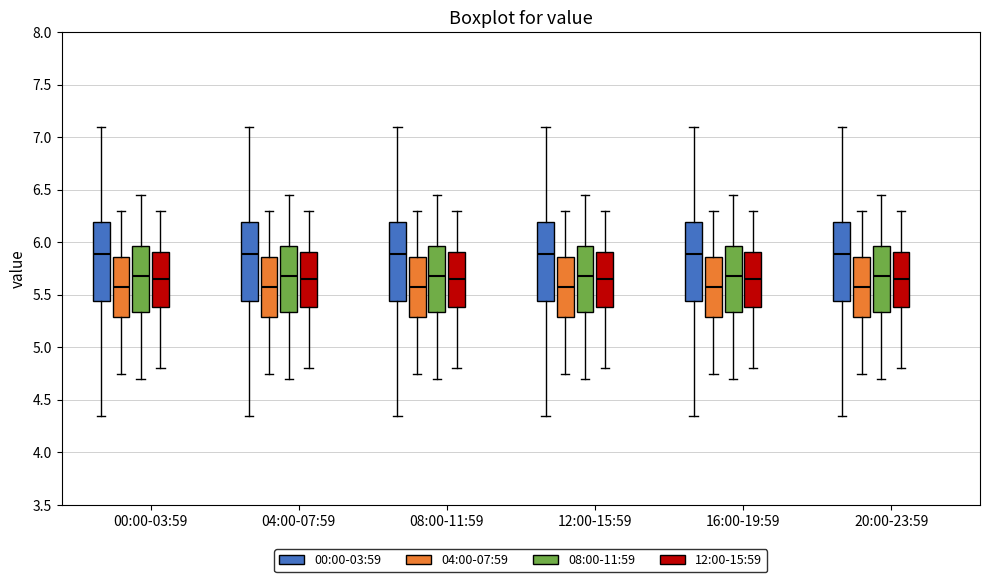

Reading left to right, read every box against the y-axis: the position of its median line, the range the box covers, and the ends of its whiskers. The values are not printed on the chart, so give them approximately, as read against the axis.

00:00-03:59 (00:00-03:59): median 5.90, box 5.45 to 6.20, whiskers 4.35 to 7.10
00:00-03:59 (04:00-07:59): median 5.60, box 5.30 to 5.85, whiskers 4.75 to 6.30
00:00-03:59 (08:00-11:59): median 5.70, box 5.35 to 5.95, whiskers 4.70 to 6.45
00:00-03:59 (12:00-15:59): median 5.65, box 5.40 to 5.90, whiskers 4.80 to 6.30
04:00-07:59 (00:00-03:59): median 5.90, box 5.45 to 6.20, whiskers 4.35 to 7.10
04:00-07:59 (04:00-07:59): median 5.60, box 5.30 to 5.85, whiskers 4.75 to 6.30
04:00-07:59 (08:00-11:59): median 5.70, box 5.35 to 5.95, whiskers 4.70 to 6.45
04:00-07:59 (12:00-15:59): median 5.65, box 5.40 to 5.90, whiskers 4.80 to 6.30
08:00-11:59 (00:00-03:59): median 5.90, box 5.45 to 6.20, whiskers 4.35 to 7.10
08:00-11:59 (04:00-07:59): median 5.60, box 5.30 to 5.85, whiskers 4.75 to 6.30
08:00-11:59 (08:00-11:59): median 5.70, box 5.35 to 5.95, whiskers 4.70 to 6.45
08:00-11:59 (12:00-15:59): median 5.65, box 5.40 to 5.90, whiskers 4.80 to 6.30
12:00-15:59 (00:00-03:59): median 5.90, box 5.45 to 6.20, whiskers 4.35 to 7.10
12:00-15:59 (04:00-07:59): median 5.60, box 5.30 to 5.85, whiskers 4.75 to 6.30
12:00-15:59 (08:00-11:59): median 5.70, box 5.35 to 5.95, whiskers 4.70 to 6.45
12:00-15:59 (12:00-15:59): median 5.65, box 5.40 to 5.90, whiskers 4.80 to 6.30
16:00-19:59 (00:00-03:59): median 5.90, box 5.45 to 6.20, whiskers 4.35 to 7.10
16:00-19:59 (04:00-07:59): median 5.60, box 5.30 to 5.85, whiskers 4.75 to 6.30
16:00-19:59 (08:00-11:59): median 5.70, box 5.35 to 5.95, whiskers 4.70 to 6.45
16:00-19:59 (12:00-15:59): median 5.65, box 5.40 to 5.90, whiskers 4.80 to 6.30
20:00-23:59 (00:00-03:59): median 5.90, box 5.45 to 6.20, whiskers 4.35 to 7.10
20:00-23:59 (04:00-07:59): median 5.60, box 5.30 to 5.85, whiskers 4.75 to 6.30
20:00-23:59 (08:00-11:59): median 5.70, box 5.35 to 5.95, whiskers 4.70 to 6.45
20:00-23:59 (12:00-15:59): median 5.65, box 5.40 to 5.90, whiskers 4.80 to 6.30